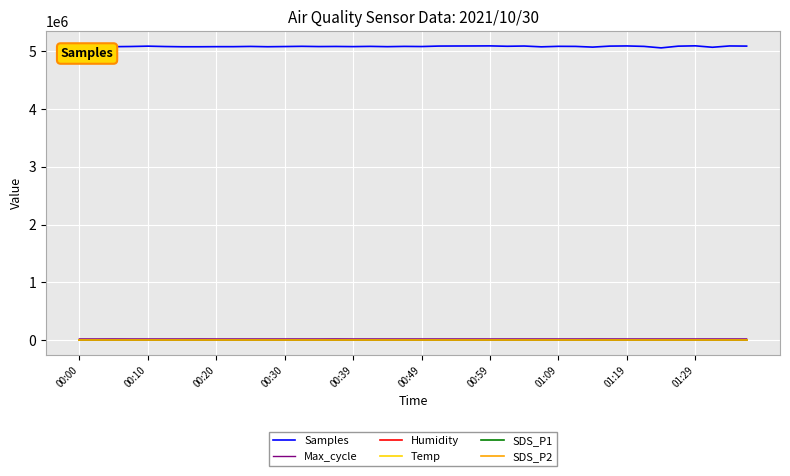

At how many categories does at least one series exceed 3720074?

40